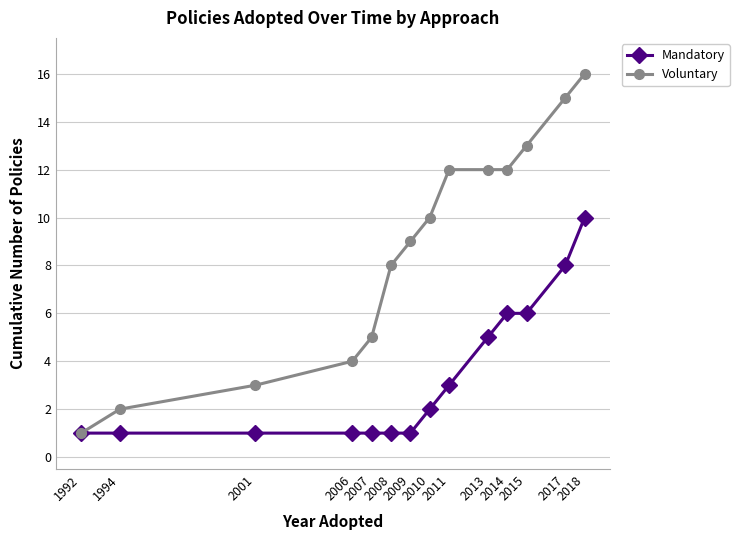

Rank the series by their average value, from highest to lowest.

Voluntary, Mandatory